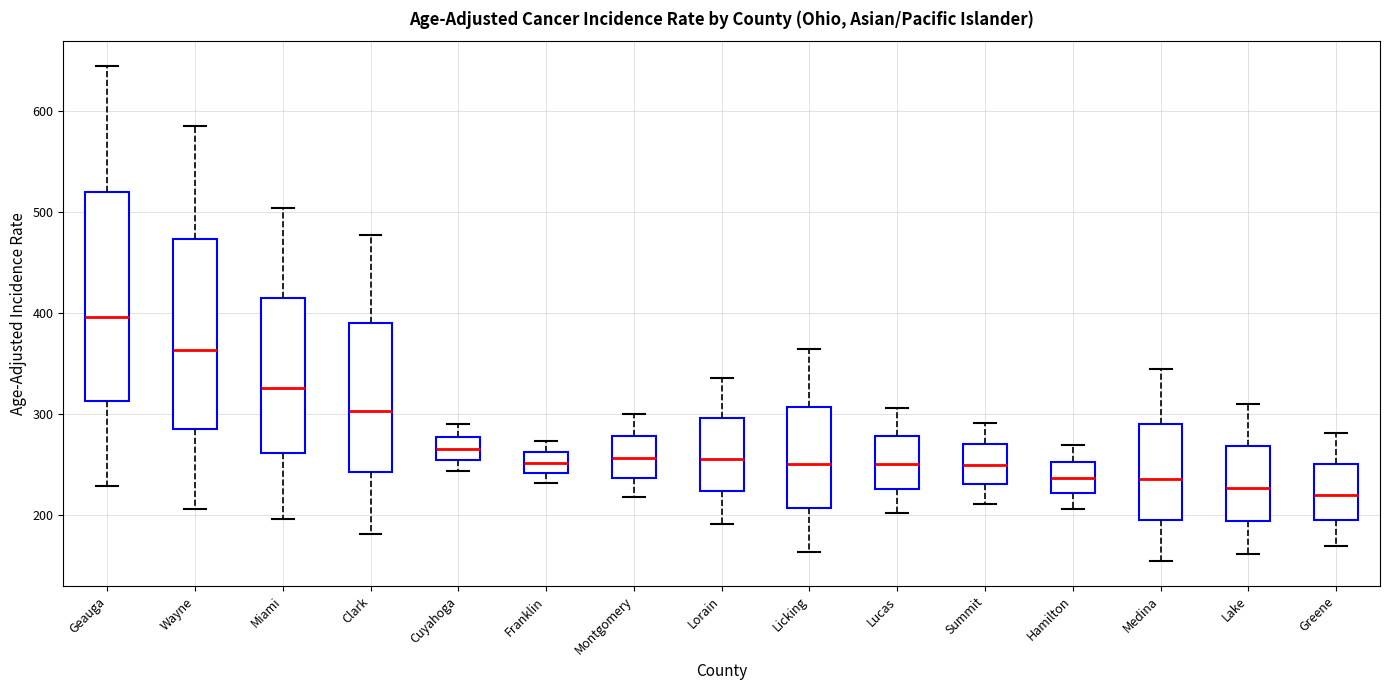

Which box is the tallest, from its lower edge to its upper edge?

Geauga